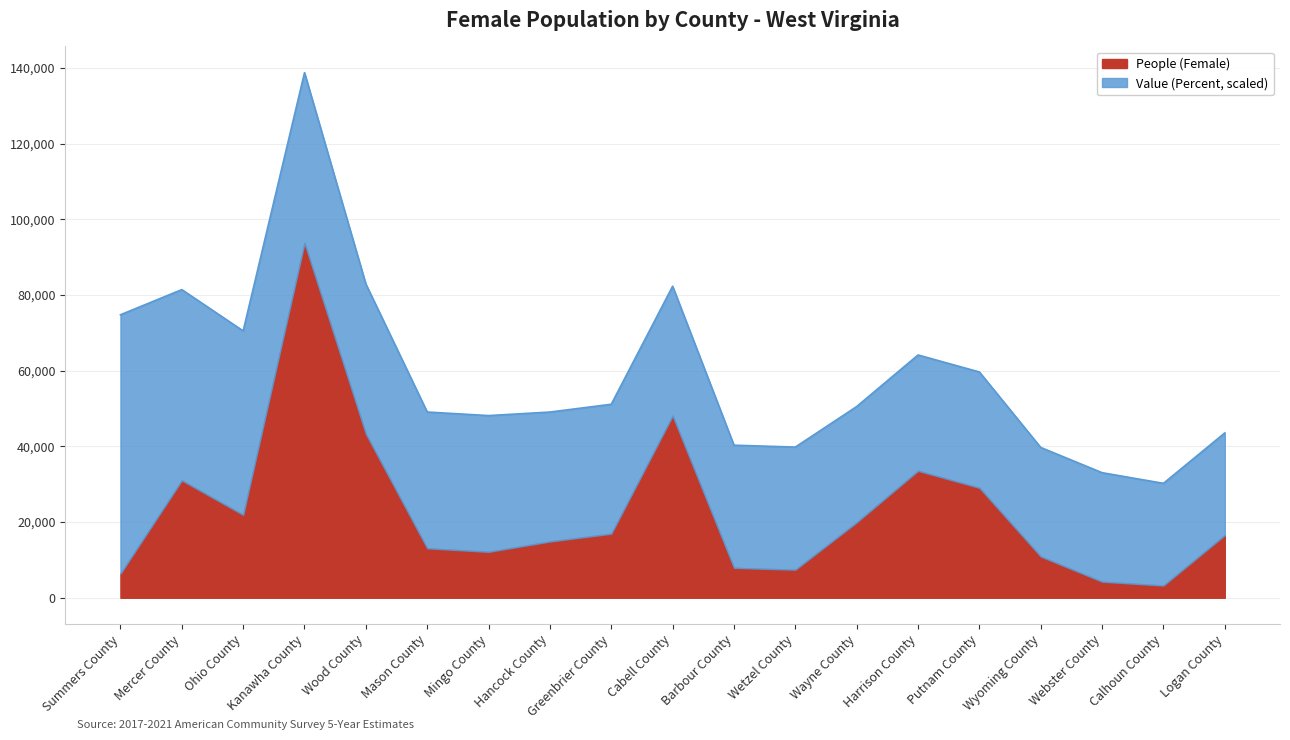

What is the minimum value shown in the chart?

3245